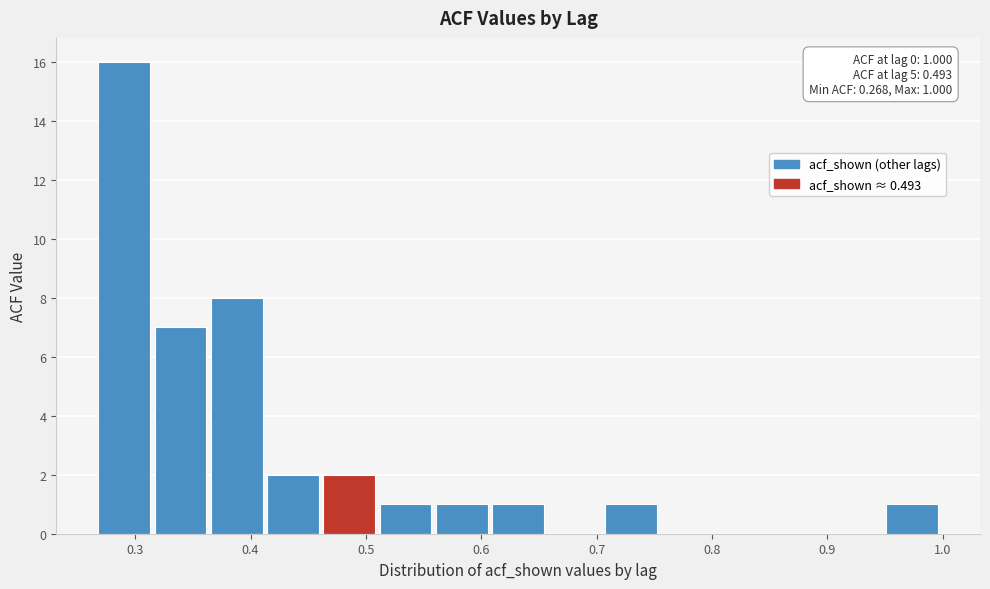

Over which range of the x-axis is the bar tallest?

0.27 to 0.32